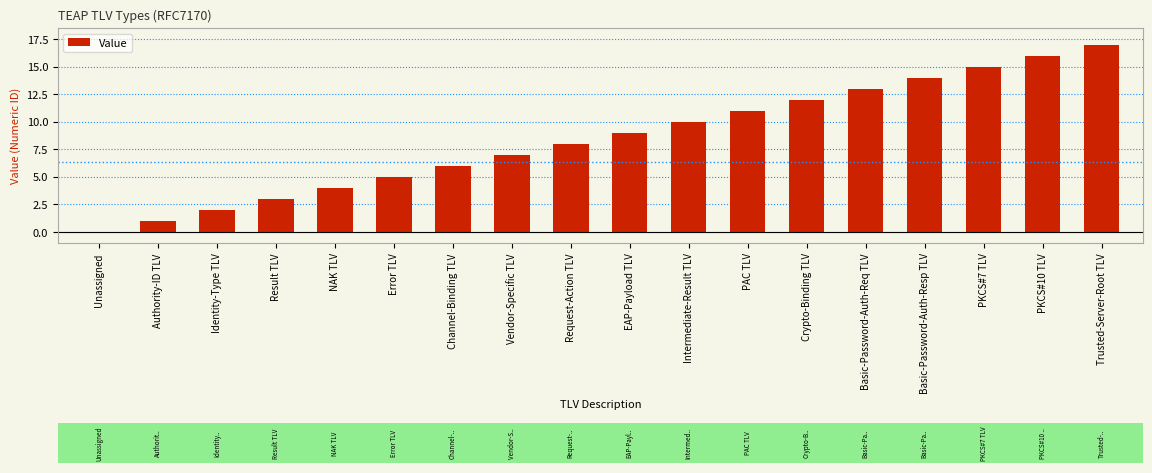

The chart shows a value of 13 at Basic-Password-Auth-Req TLV. True or false?

True